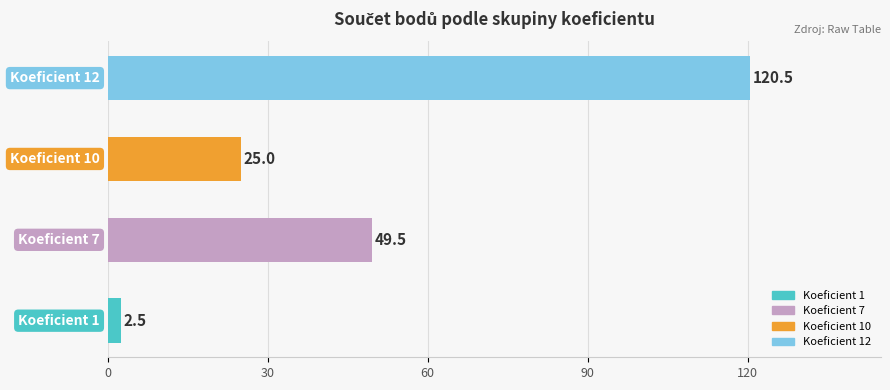

Reading top to bottom, extract all data points from this chart.

120.5	25.0	49.5	2.5